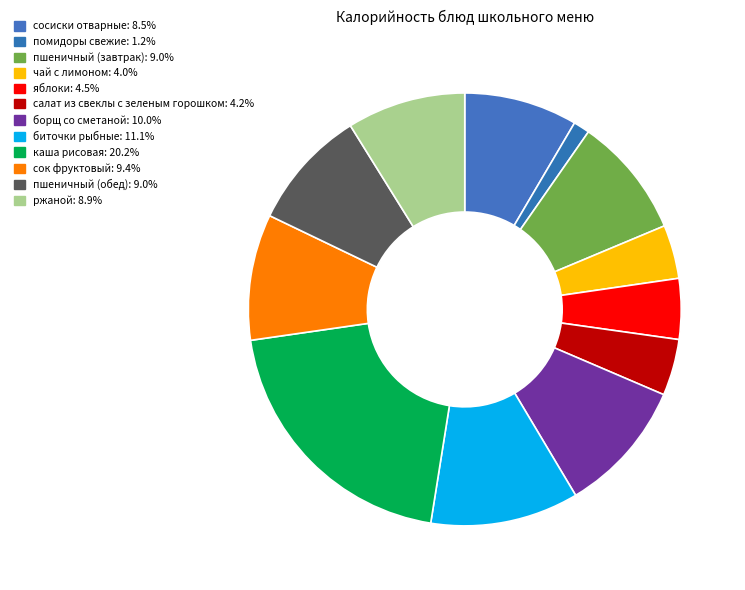

Does пшеничный (завтрак) represent more than half of the total?

No